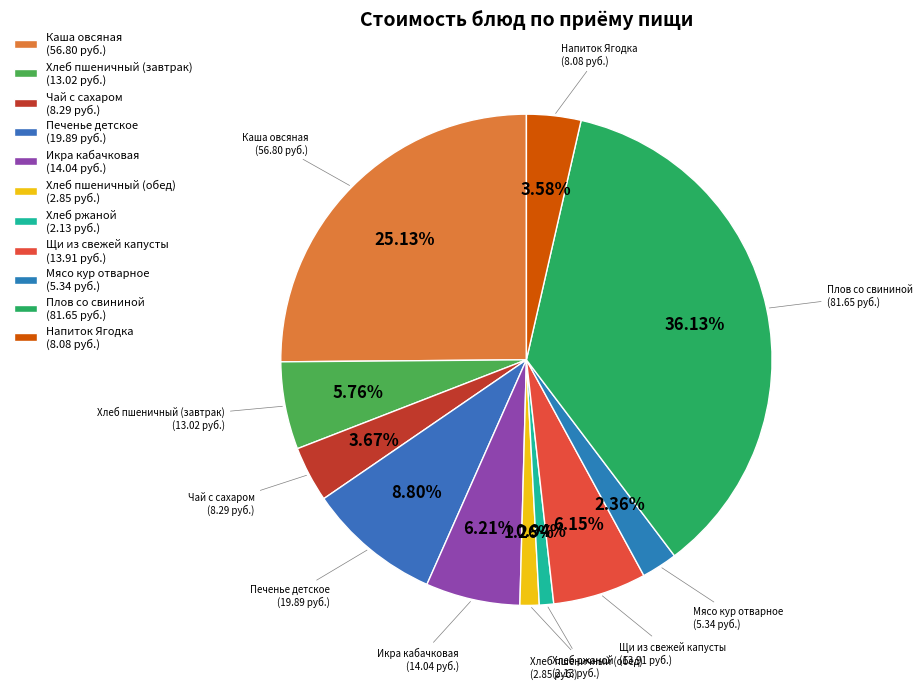

Which has a higher value, Хлеб пшеничный (обед) or Мясо кур отварное?

Мясо кур отварное